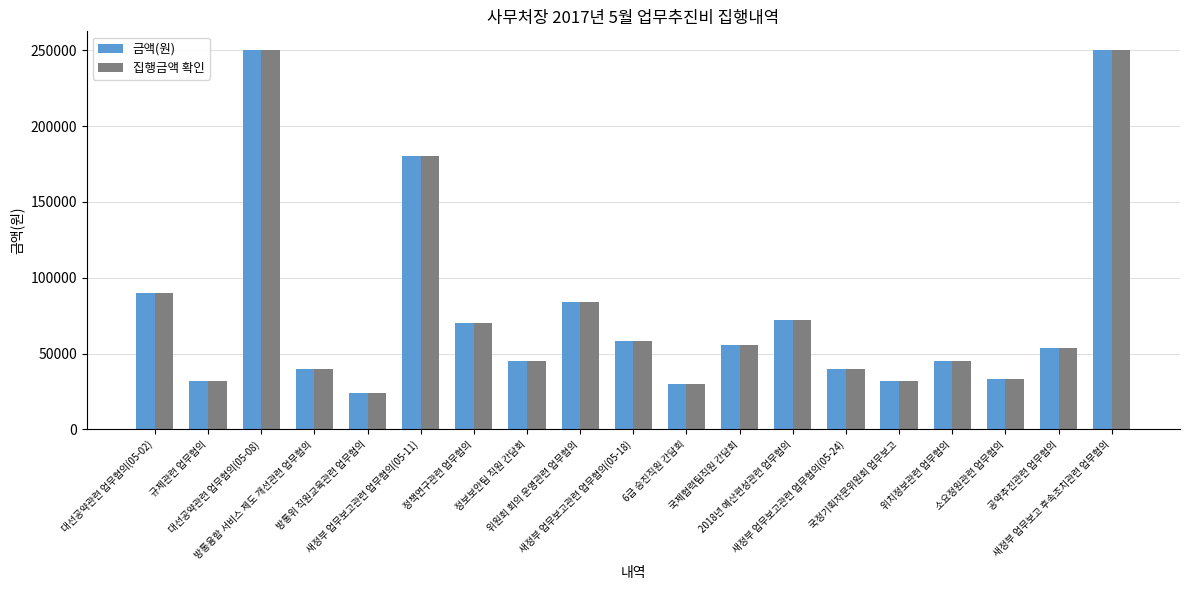

At how many categories does at least one series exceed 162061?

3